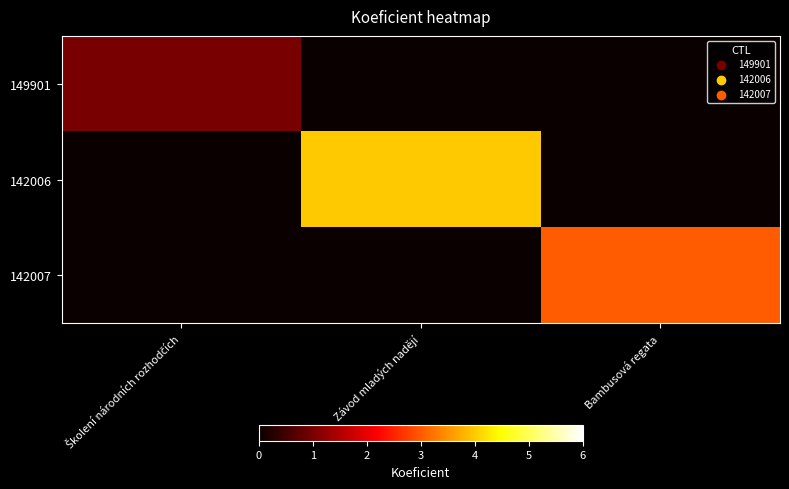

Reading left to right, transcribe all the data shown in this chart.

149901: Školení národních rozhodčích=1	Závod mladých nadějí=0	Bambusová regata=0
142006: Školení národních rozhodčích=0	Závod mladých nadějí=4	Bambusová regata=0
142007: Školení národních rozhodčích=0	Závod mladých nadějí=0	Bambusová regata=3